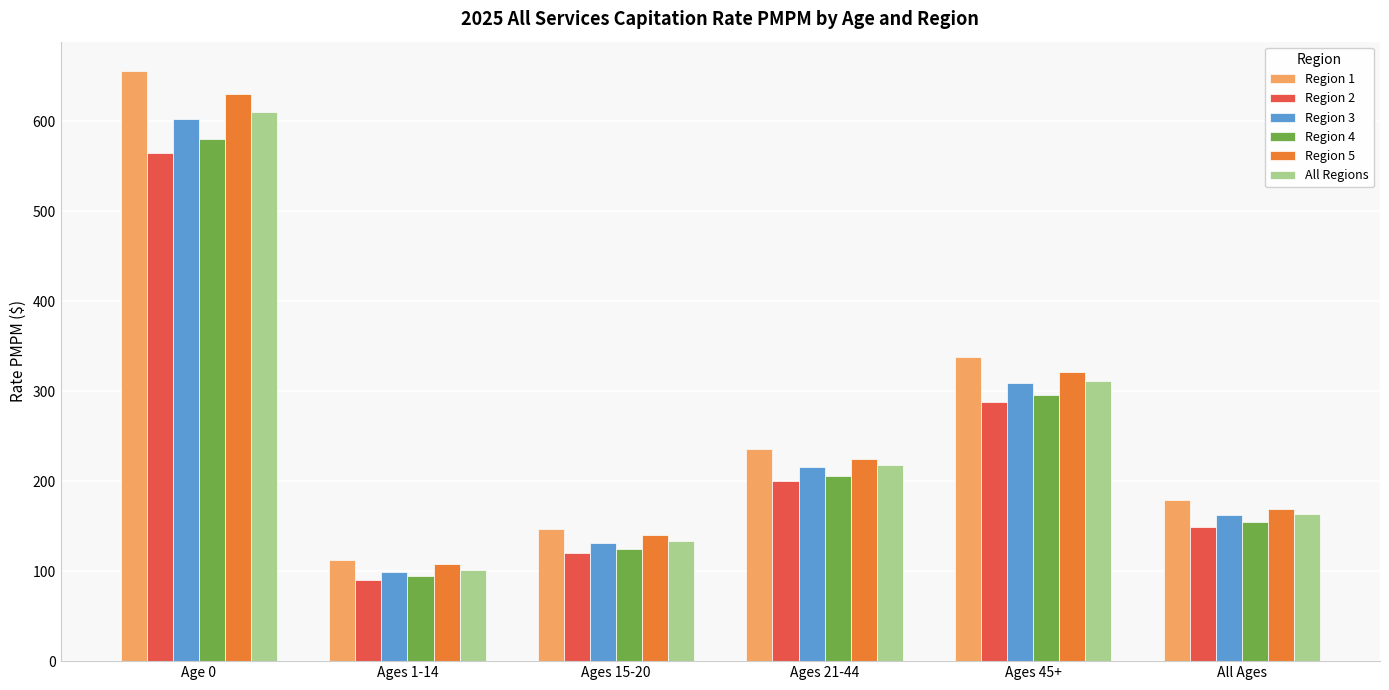

How many bars are there in total?

36